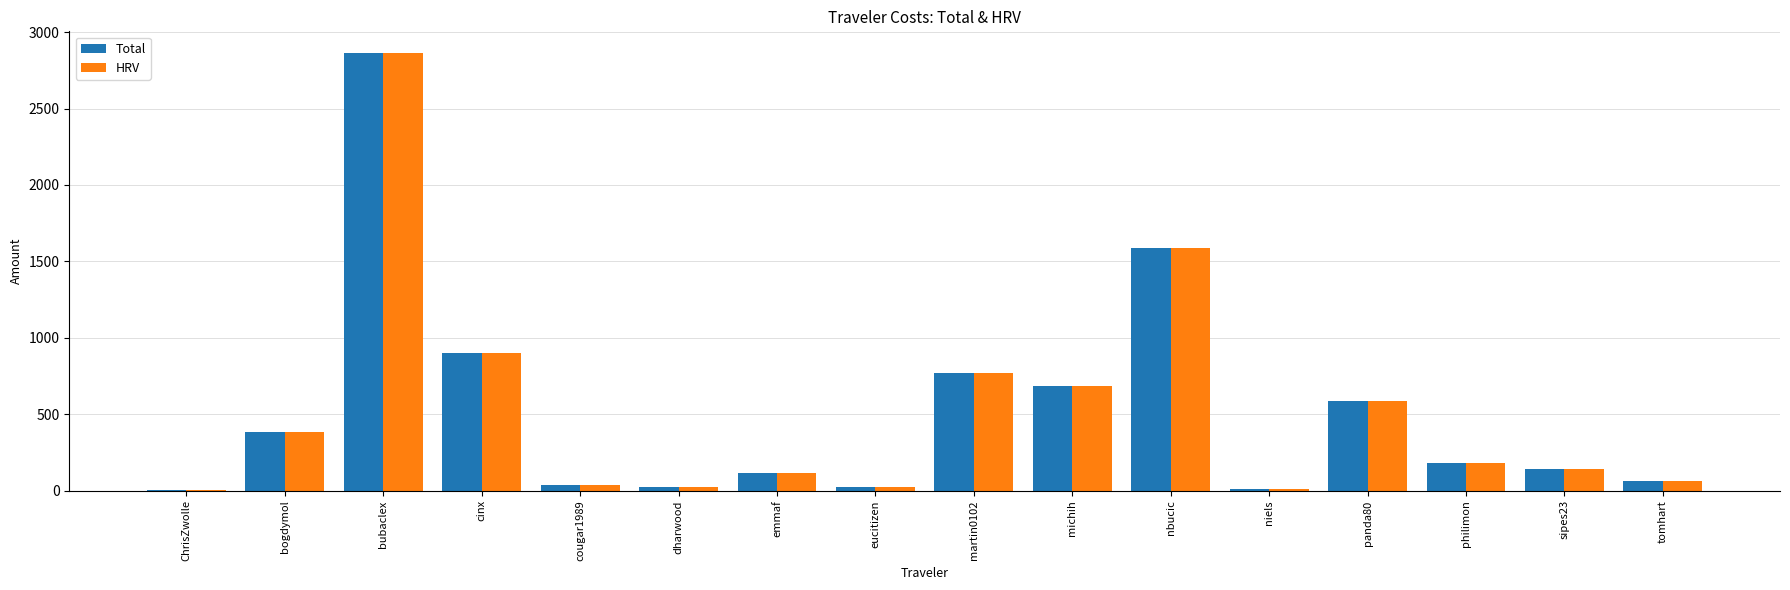

At which category is the sum across all series the highest?

bubaclex